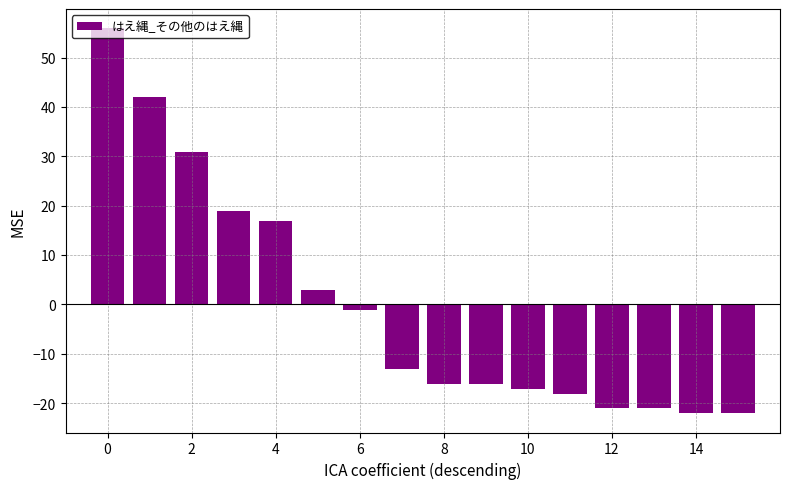

How many positive values are there?

6